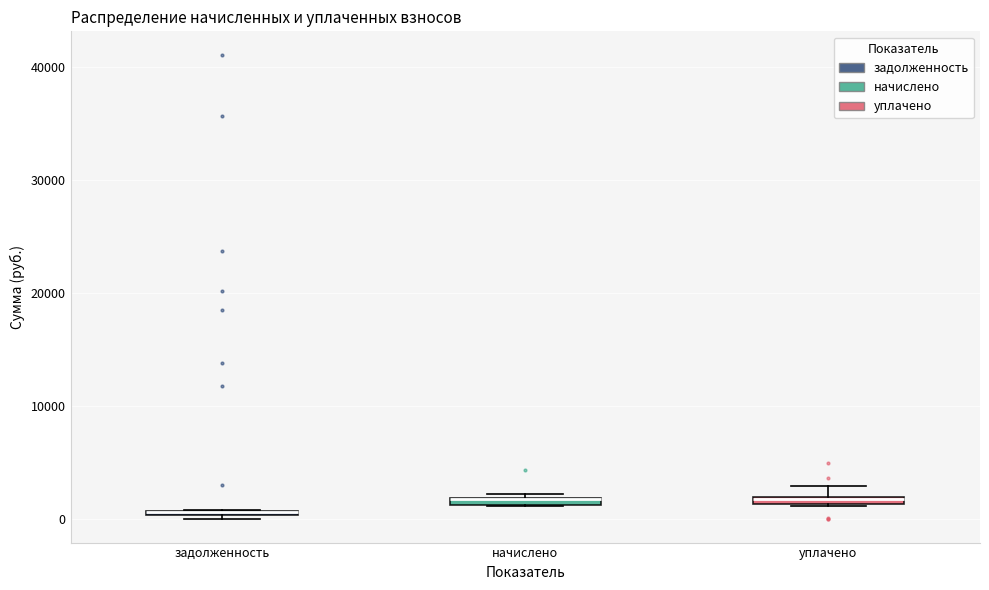

Where is the lower edge of the box for начислено on the y-axis? The values are not printed on the chart, so give them approximately, as read against the axis.

1000